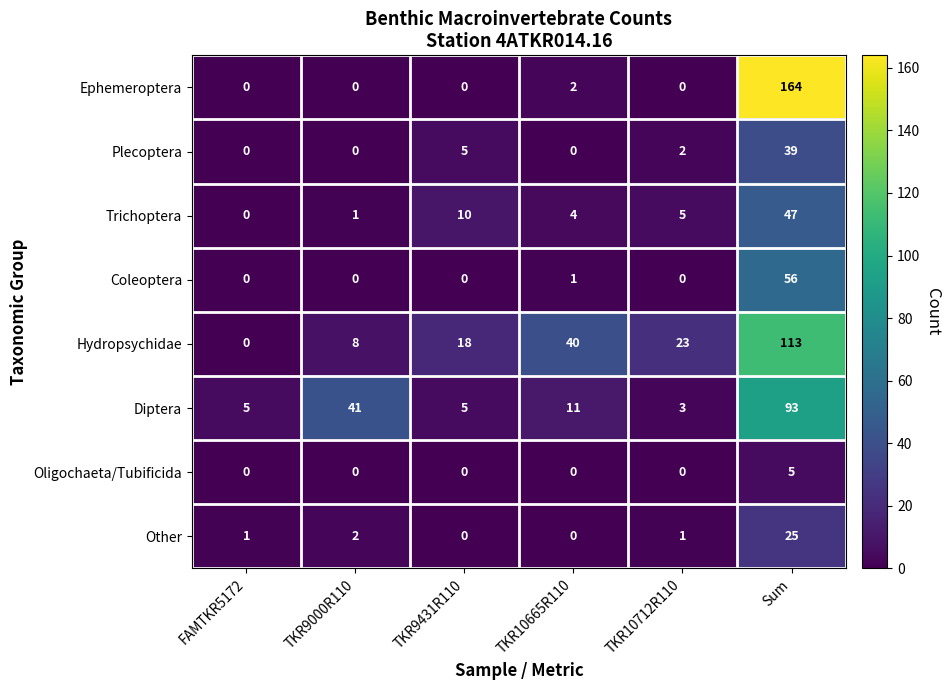

Is the value of Hydropsychidae at Sum greater than the value of Trichoptera at TKR10665R110?

Yes